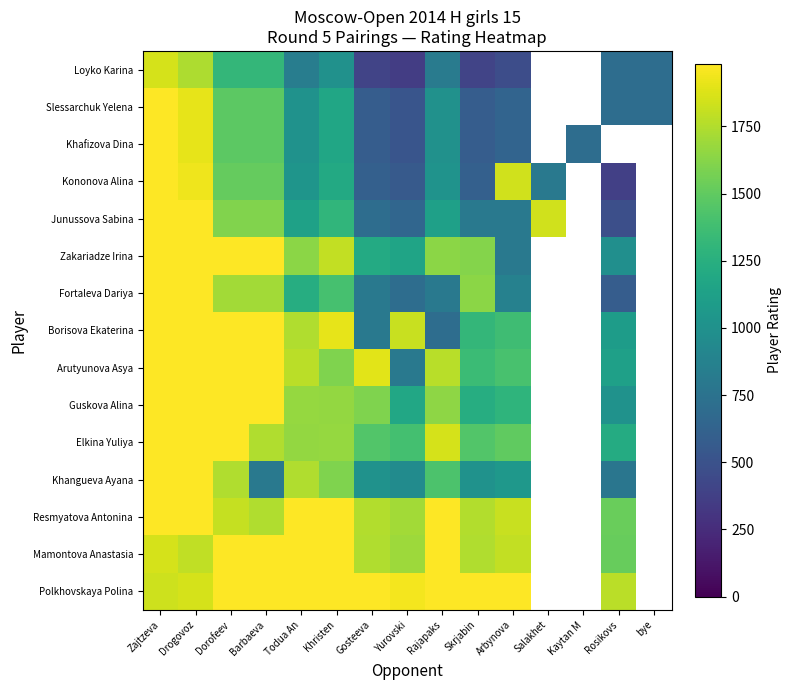

Which has a higher value, Kaytan M or Todua An?

Todua An